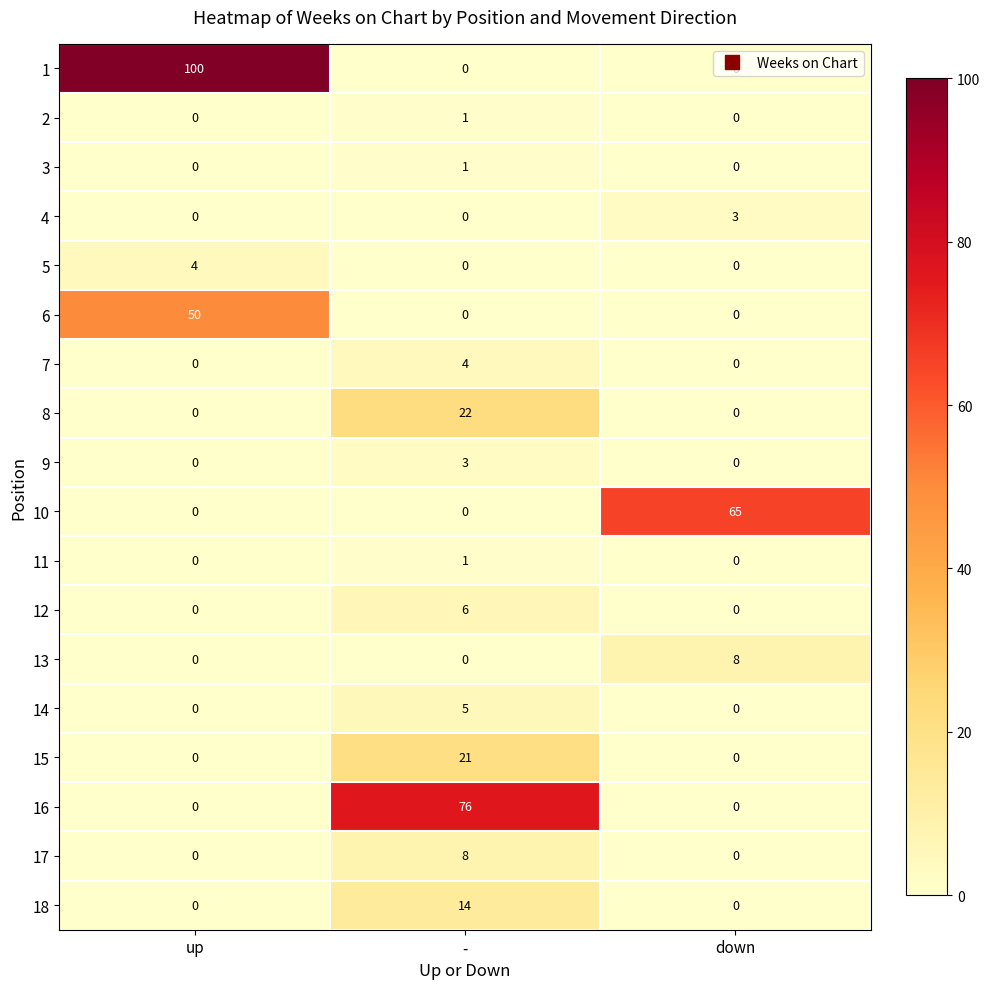

Count the 8 values in the range 0 to 22.

3